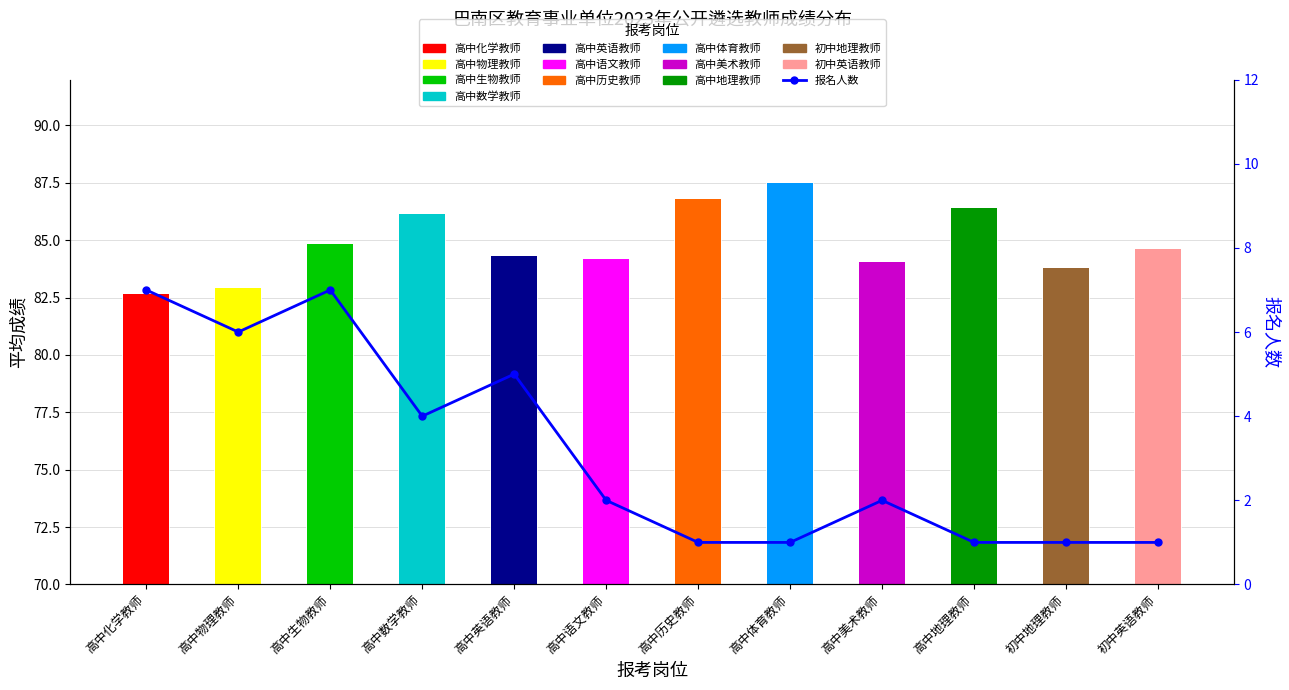

How many data points are above 2?

5